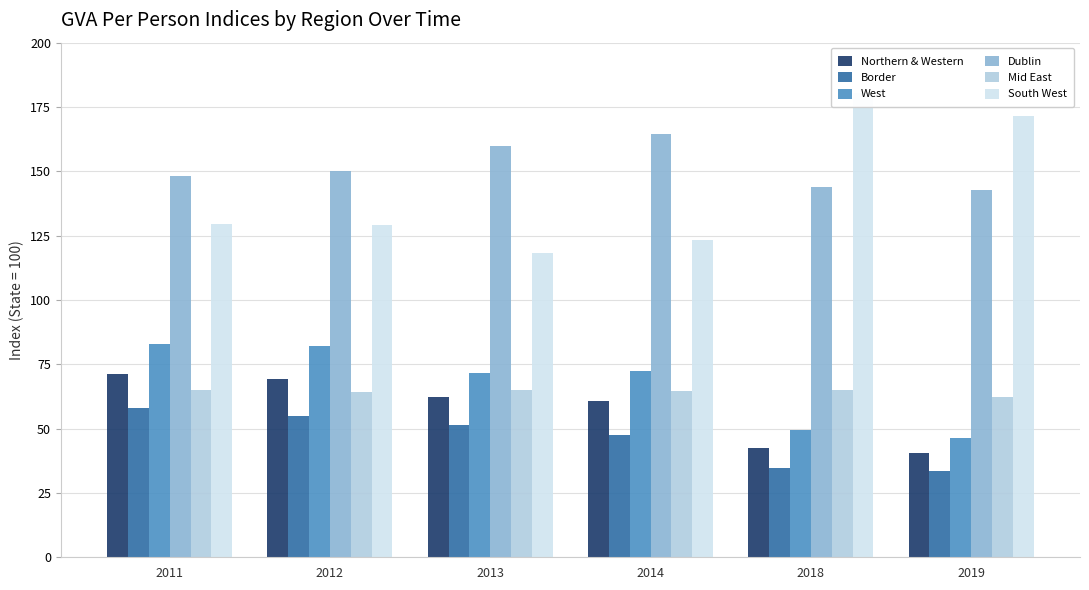

Which category has the lowest value across all series?

2019